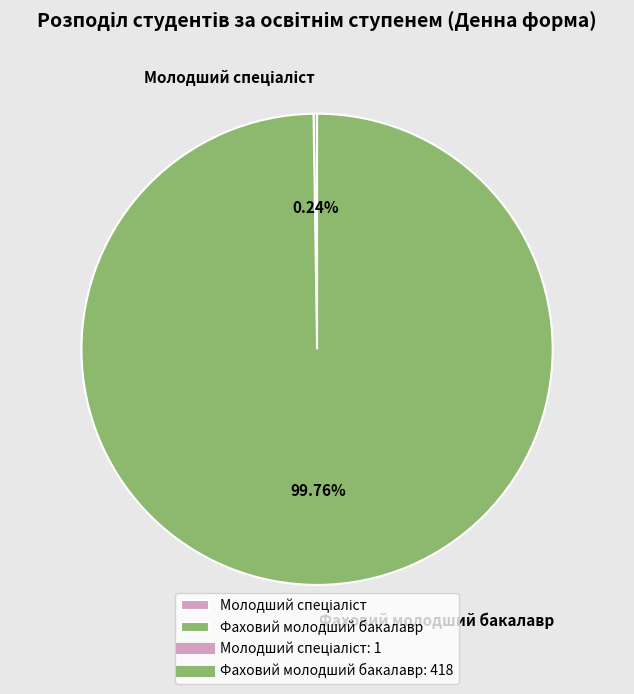

What is the majority slice?

Фаховий молодший бакалавр